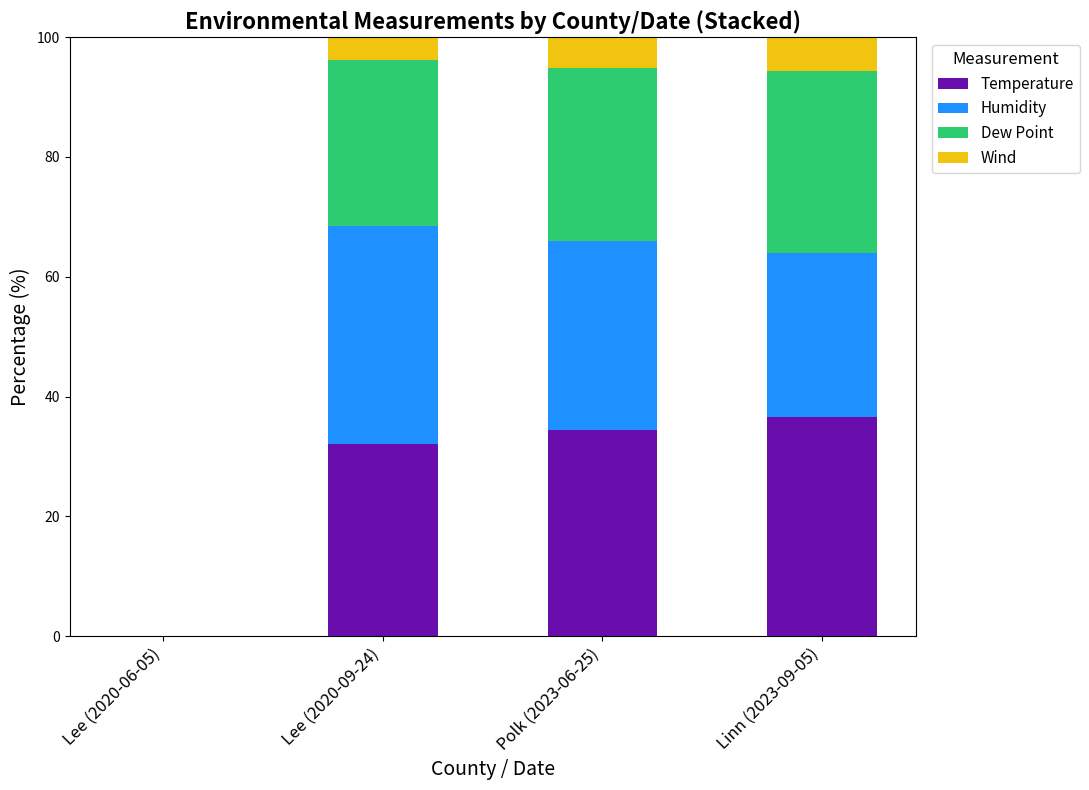

The value of Temperature at Polk (2023-06-25) is 34.4. True or false?

True